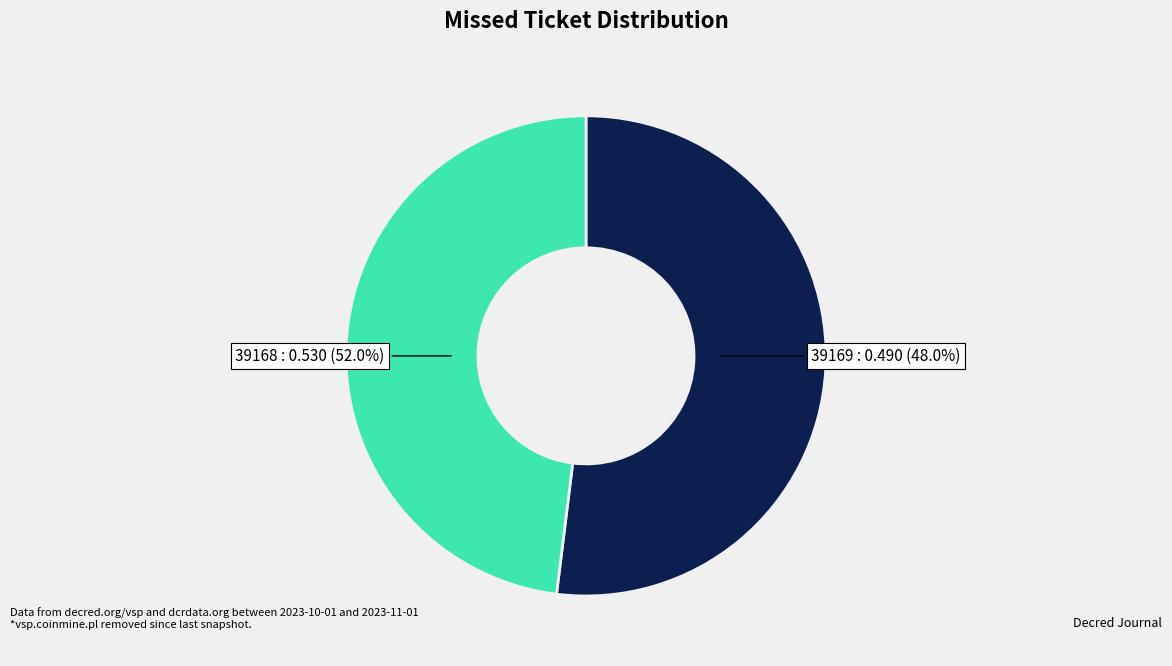

True or false: 39168 accounts for 52% of the total.

True